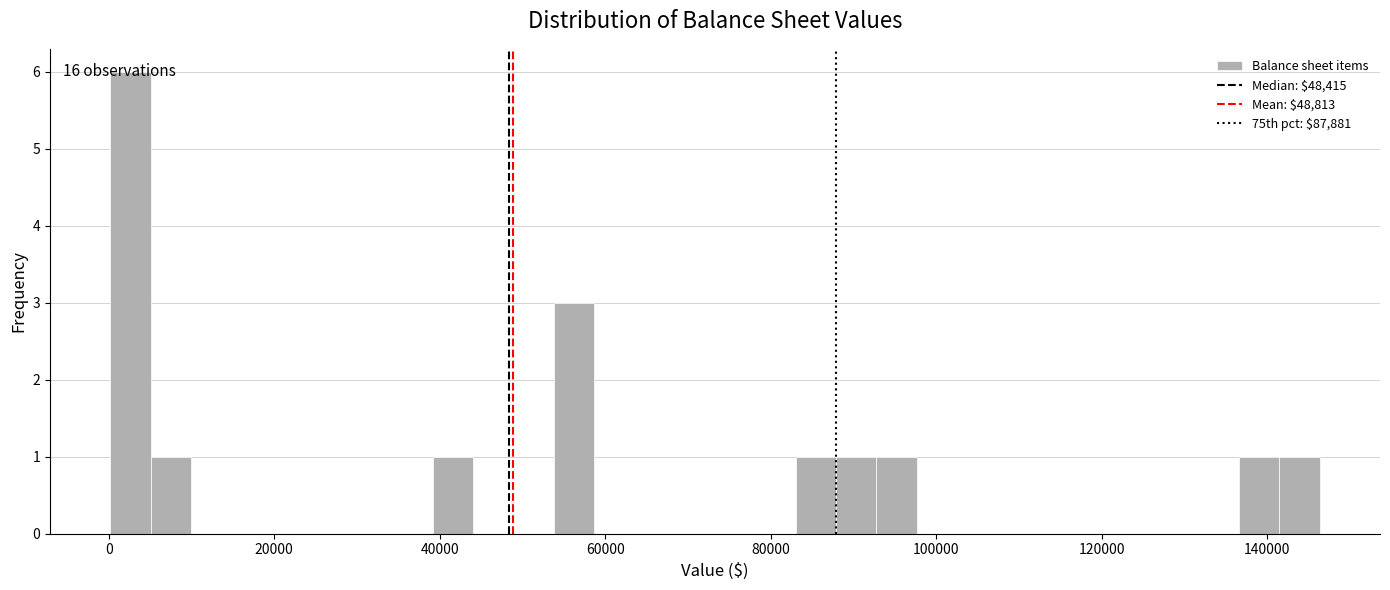

Around what value on the x-axis is the tallest bar? Give the approximate position of its centre, as read against the axis.

2000